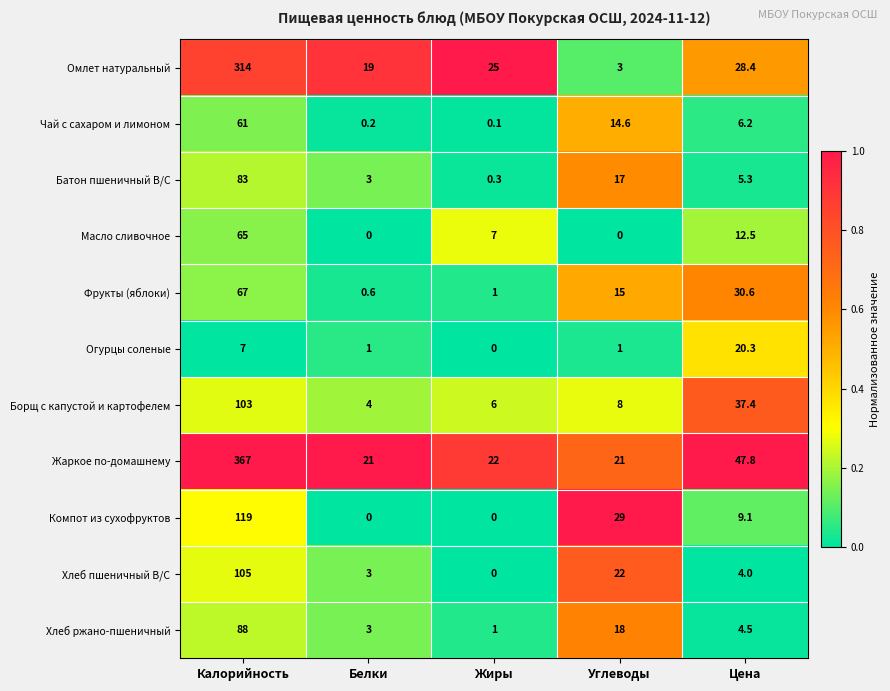

Which series has the largest range (max minus min)?

Жаркое по-домашнему